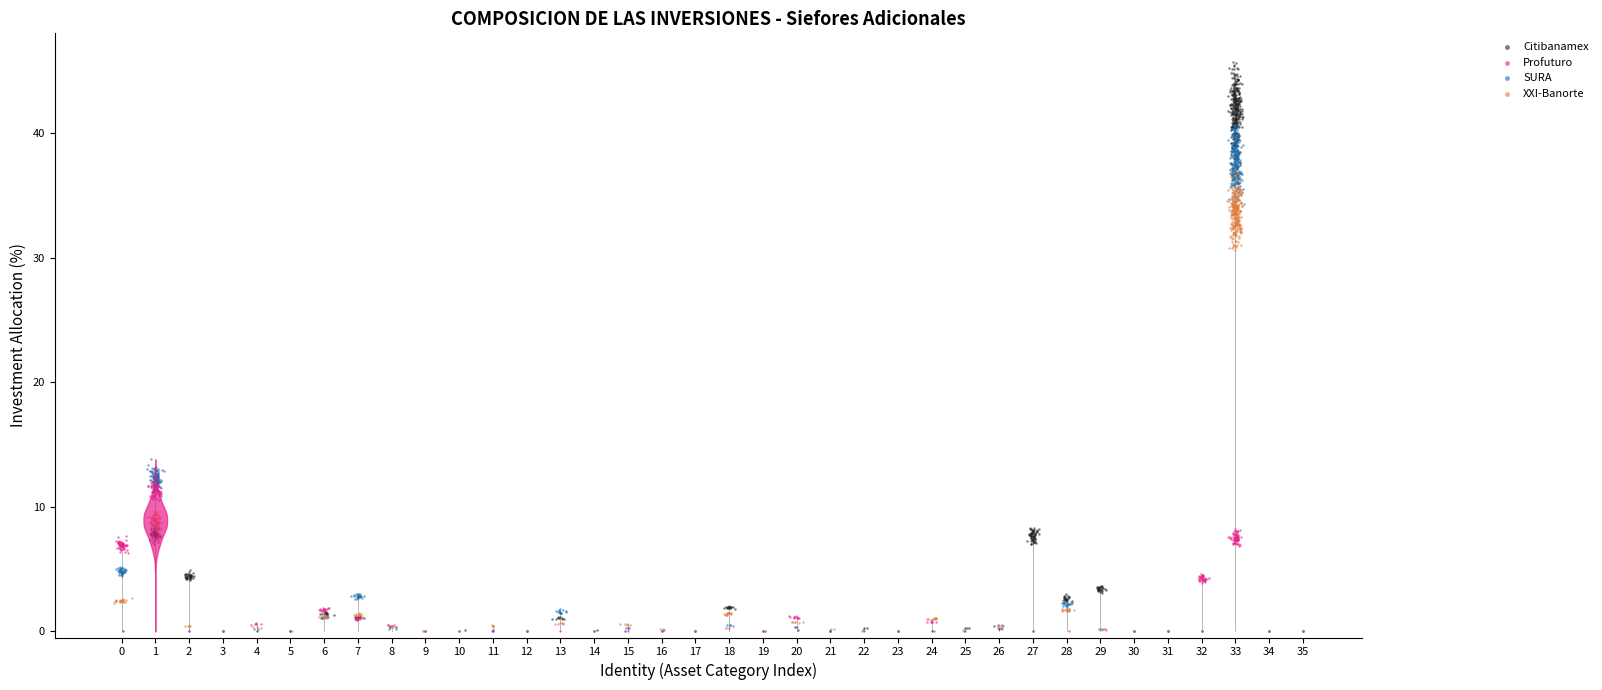

Which series has the largest Y range (max minus min)?

Citibanamex